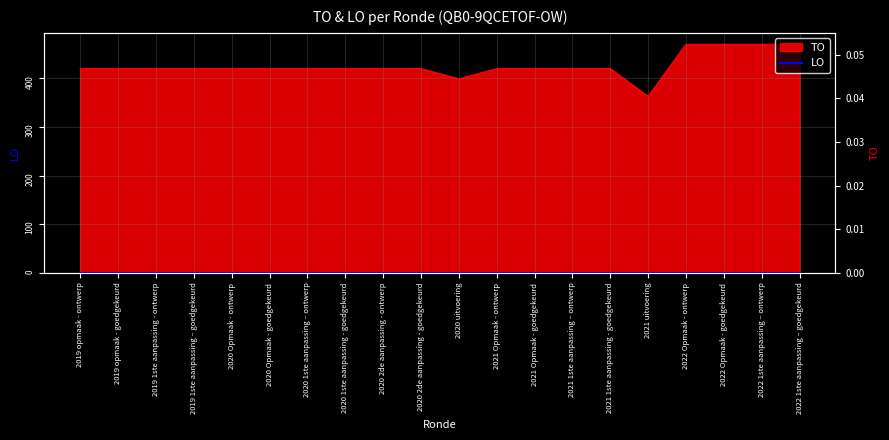

List the labels in order of value, smallest first.

2021 uitvoering, 2020 uitvoering, 2019 opmaak - ontwerp, 2019 opmaak - goedgekeurd, 2019 1ste aanpassing - ontwerp, 2019 1ste aanpassing – goedgekeurd, 2020 Opmaak - ontwerp, 2020 Opmaak - goedgekeurd, 2020 1ste aanpassing – ontwerp, 2020 1ste aanpassing - goedgekeurd, 2020 2de aanpassing - ontwerp, 2020 2de aanpassing - goedgekeurd, 2021 Opmaak - ontwerp, 2021 Opmaak - goedgekeurd, 2021 1ste aanpassing – ontwerp, 2021 1ste aanpassing - goedgekeurd, 2022 Opmaak - ontwerp, 2022 Opmaak - goedgekeurd, 2022 1ste aanpassing – ontwerp, 2022 1ste aanpassing – goedgekeurd